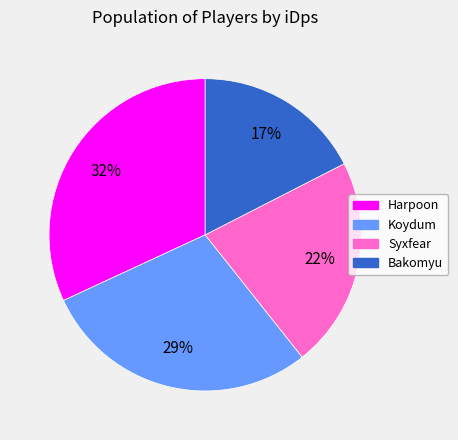

Is there a majority slice in this chart?

No